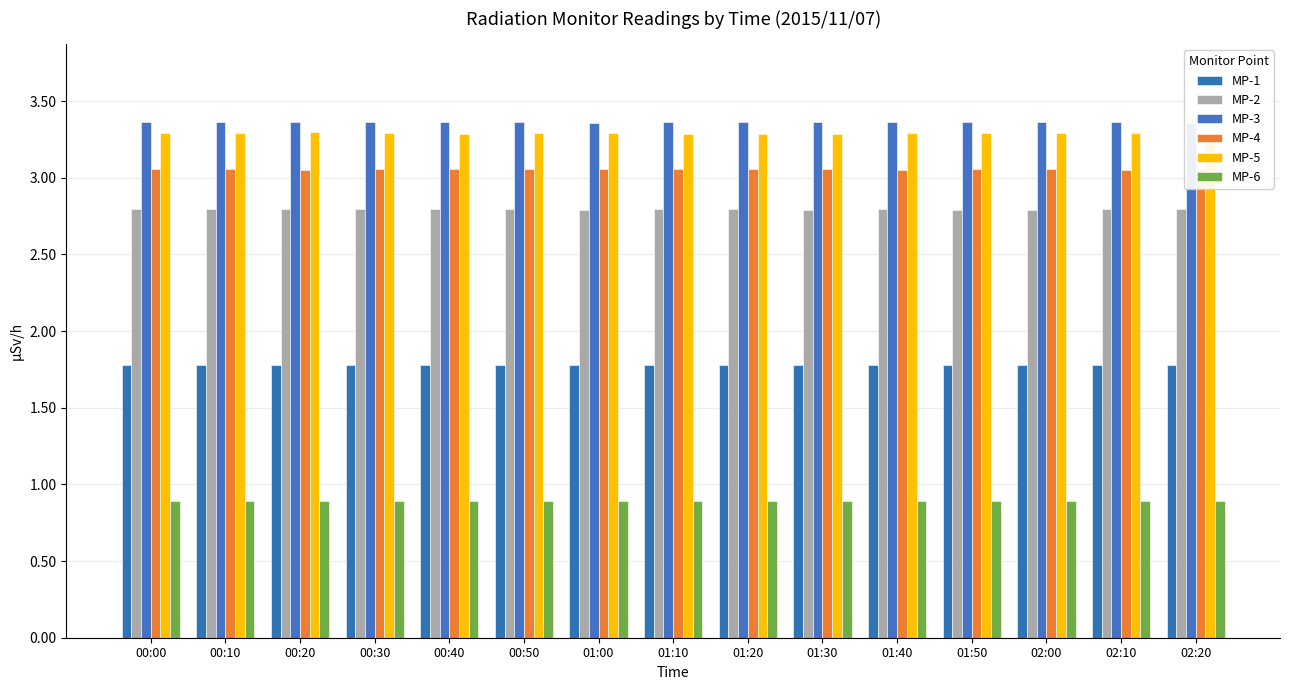

Reading left to right, what are all the values shown in this chart?

MP-1: 1.8	1.8	1.8	1.8	1.8	1.8	1.8	1.8	1.8	1.8	1.8	1.8	1.8	1.8	1.8
MP-2: 2.8	2.8	2.8	2.8	2.8	2.8	2.8	2.8	2.8	2.8	2.8	2.8	2.8	2.8	2.8
MP-3: 3.4	3.4	3.4	3.4	3.4	3.4	3.4	3.4	3.4	3.4	3.4	3.4	3.4	3.4	3.4
MP-4: 3.1	3.1	3.1	3.1	3.1	3.1	3.1	3.1	3.1	3.1	3.1	3.1	3.1	3.1	3.1
MP-5: 3.3	3.3	3.3	3.3	3.3	3.3	3.3	3.3	3.3	3.3	3.3	3.3	3.3	3.3	3.3
MP-6: 0.9	0.9	0.9	0.9	0.9	0.9	0.9	0.9	0.9	0.9	0.9	0.9	0.9	0.9	0.9